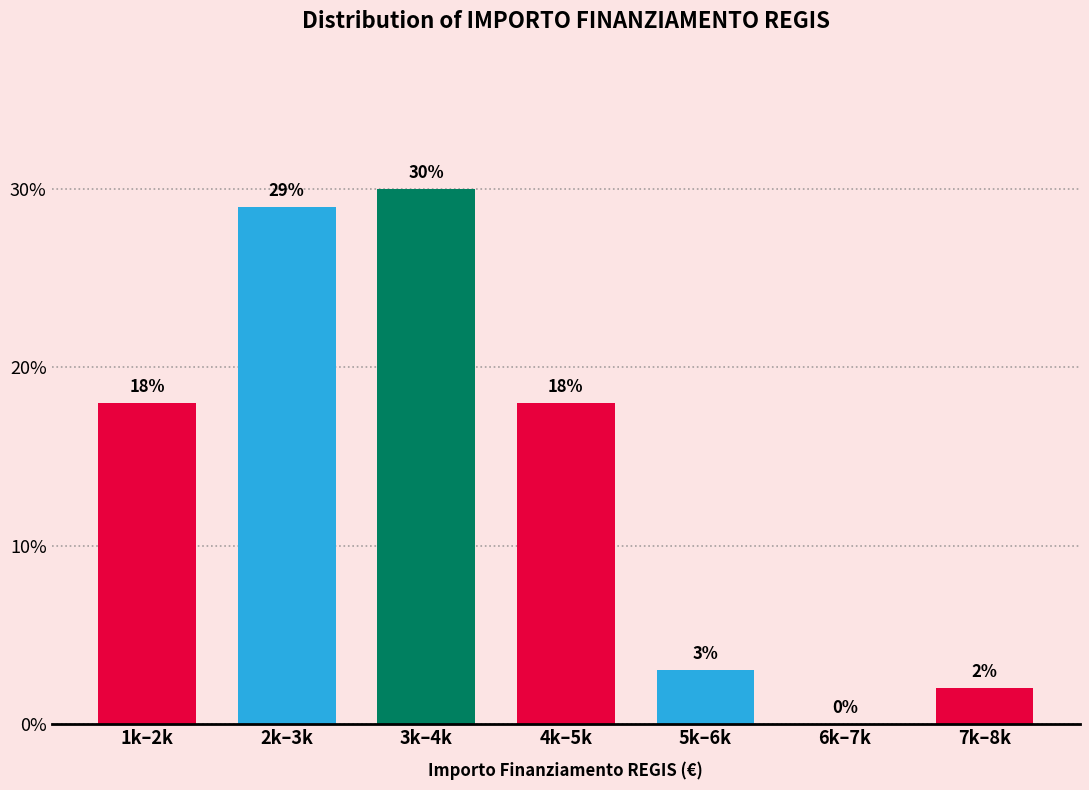

Reading left to right, extract all data points from this chart.

1k–2k=18.0	2k–3k=29.0	3k–4k=30.0	4k–5k=18.0	5k–6k=3.0	6k–7k=0.0	7k–8k=2.0